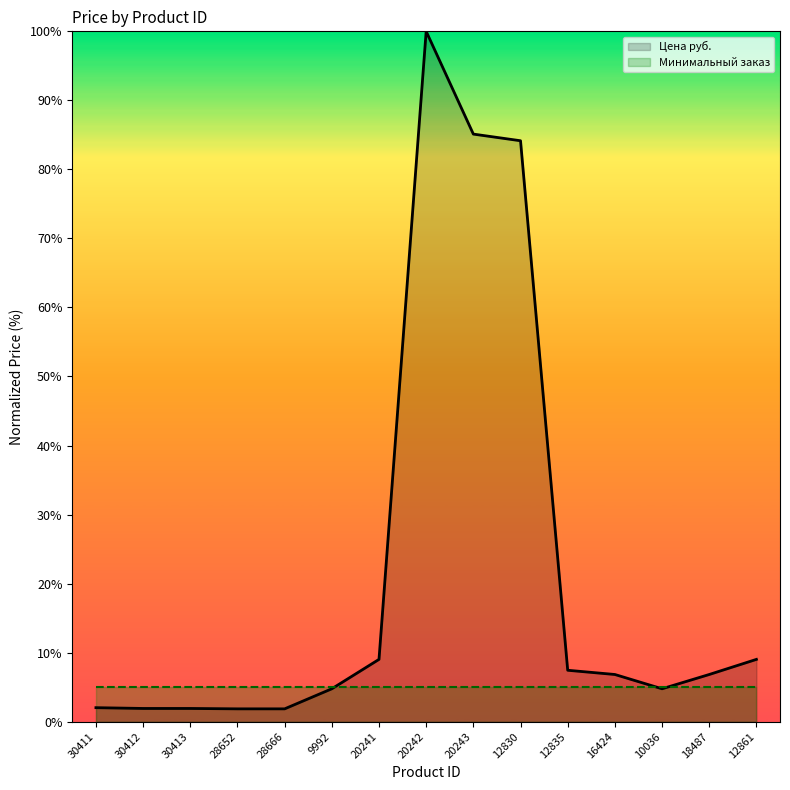

At which label is Минимальный заказ closest to 5?

30411